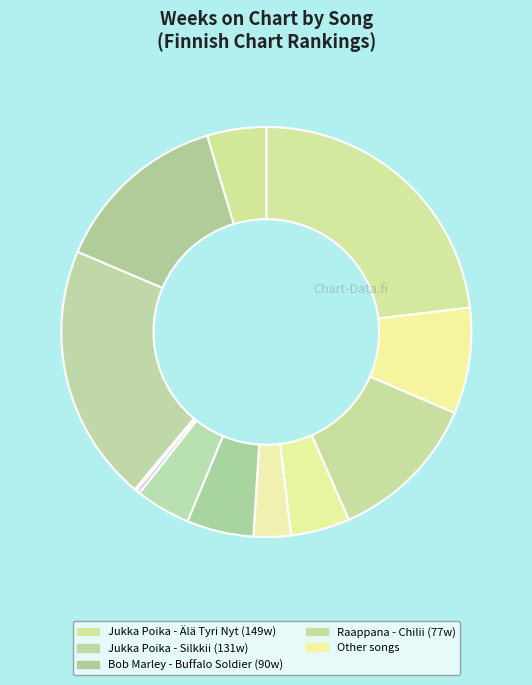

How many segments does this pie chart have?

12